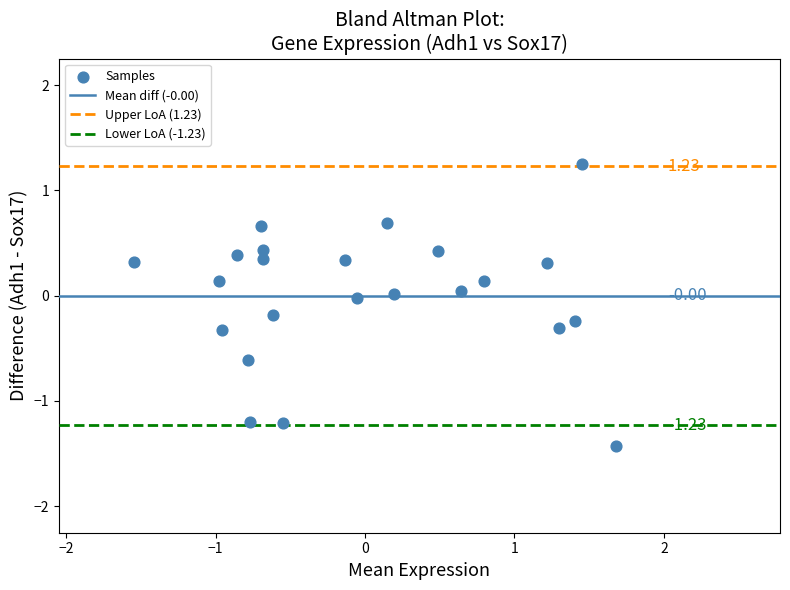

What is the range of X values (max minus min)?

3.2